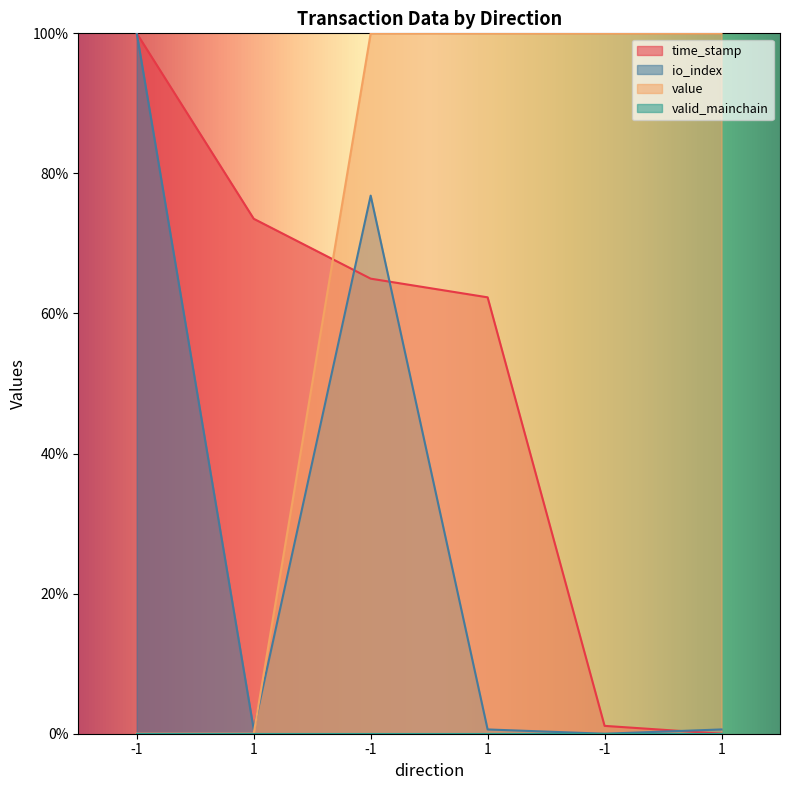

Rank the categories by value value from lowest to highest.

-1, 1, -1, 1, -1, 1